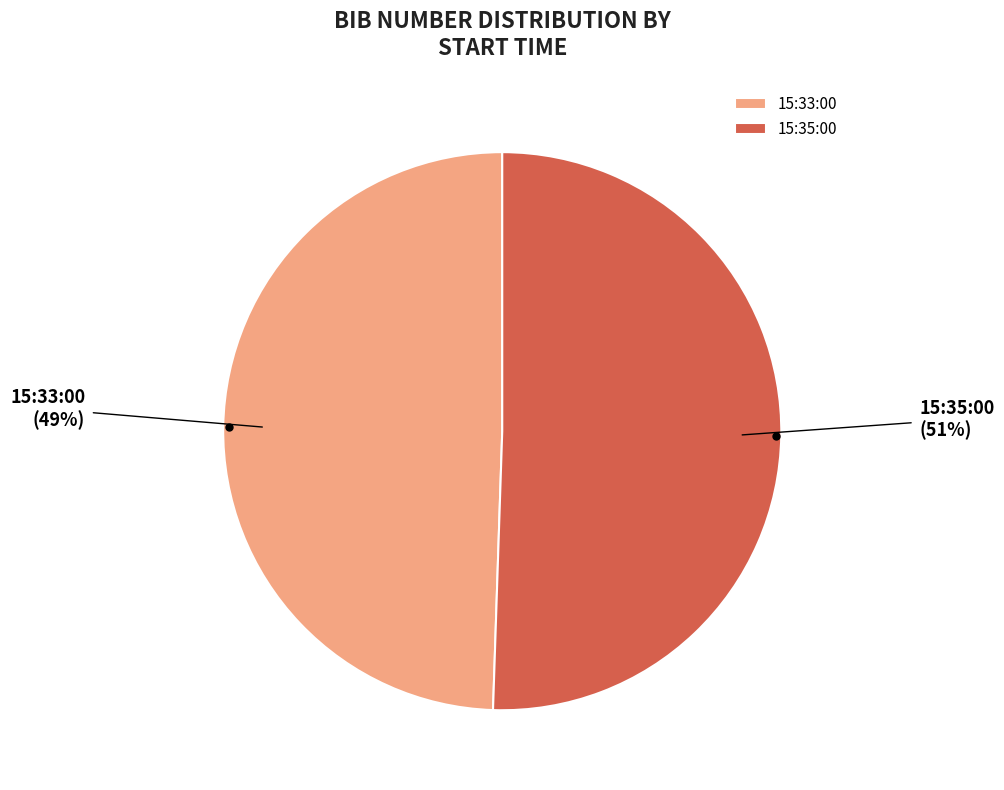

To the nearest percent, what is the average slice percentage?

50%